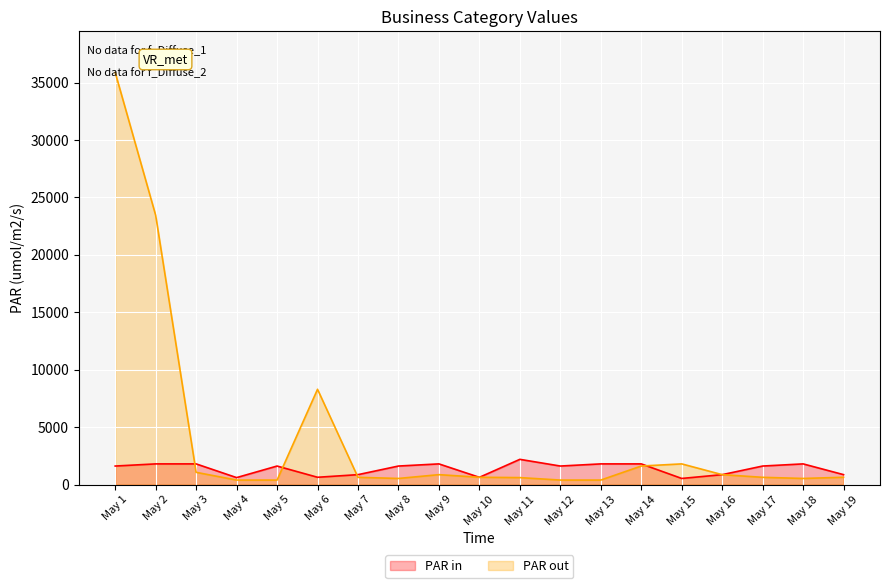

Where is PAR out nearest to the value 18135?

May 2